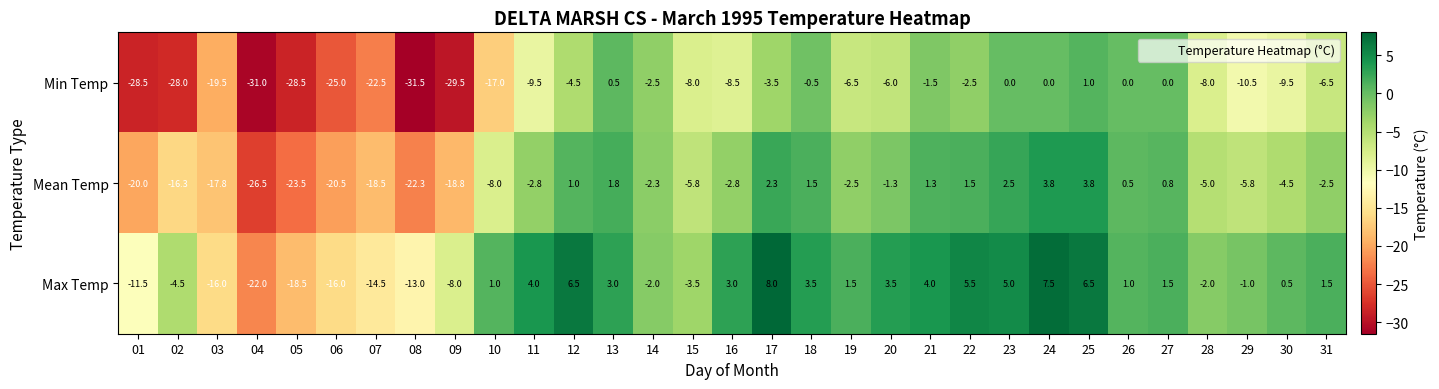

How many negative values does the Min Temp series have?

25